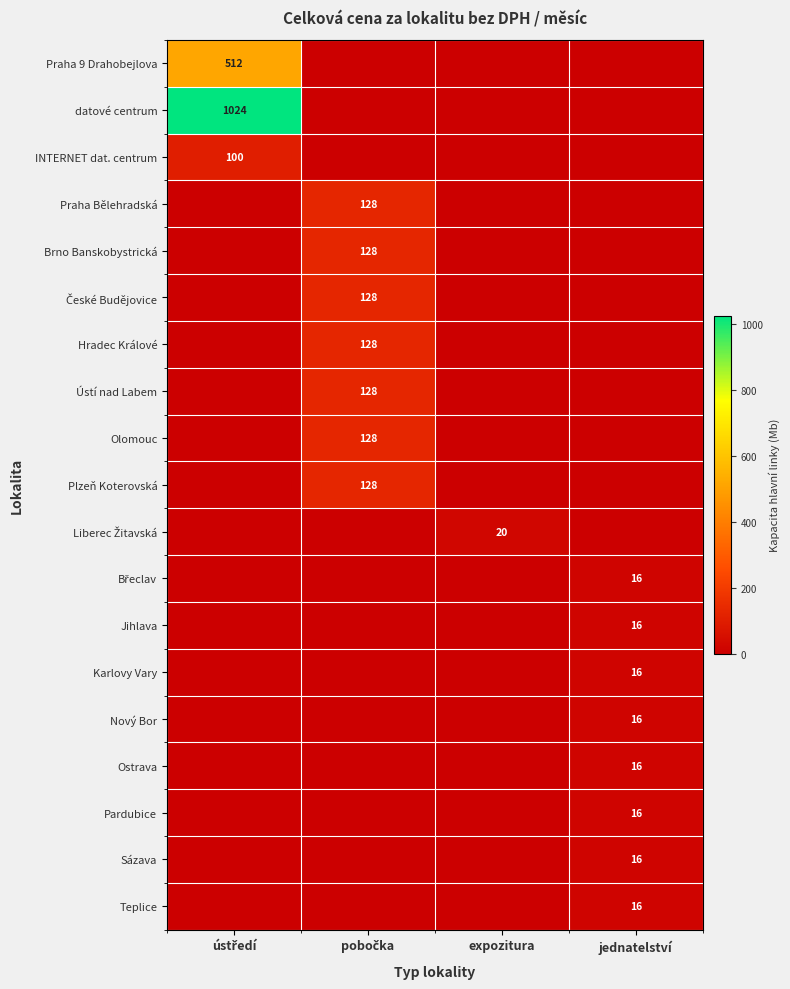

Is it true that Teplice equals 16 at jednatelství?

True